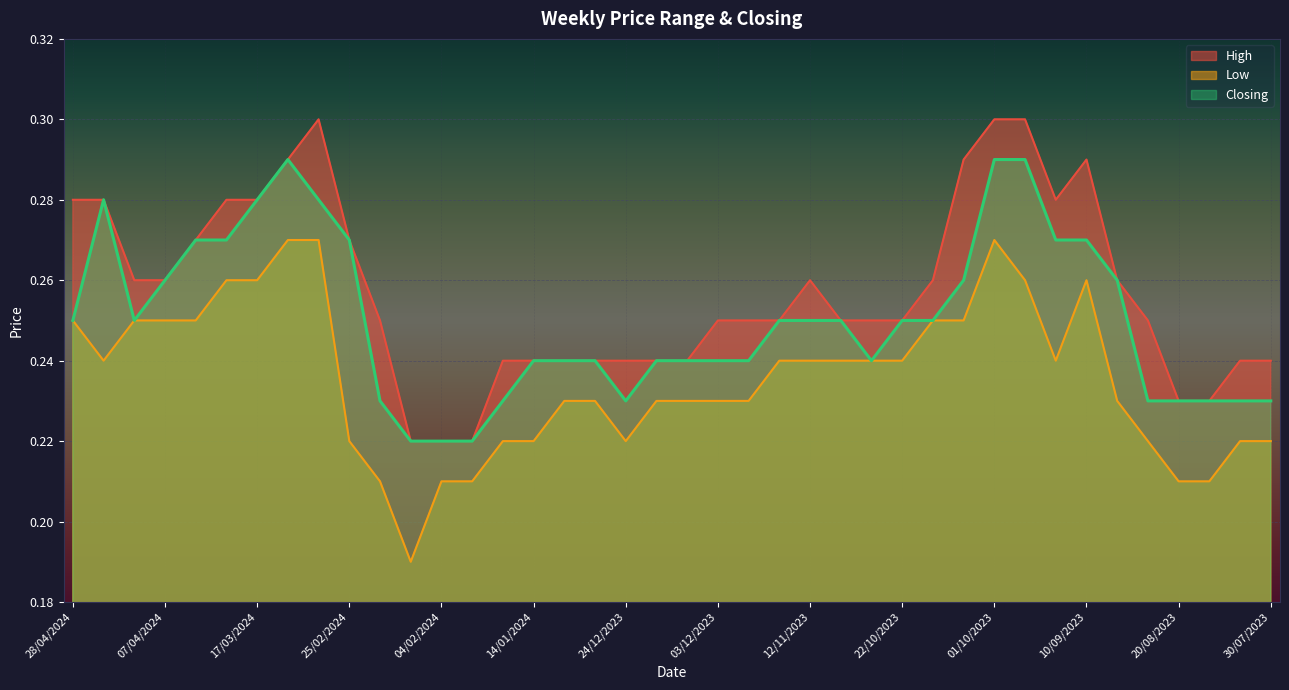

At which category does the chart reach its minimum across all series?

11/02/2024